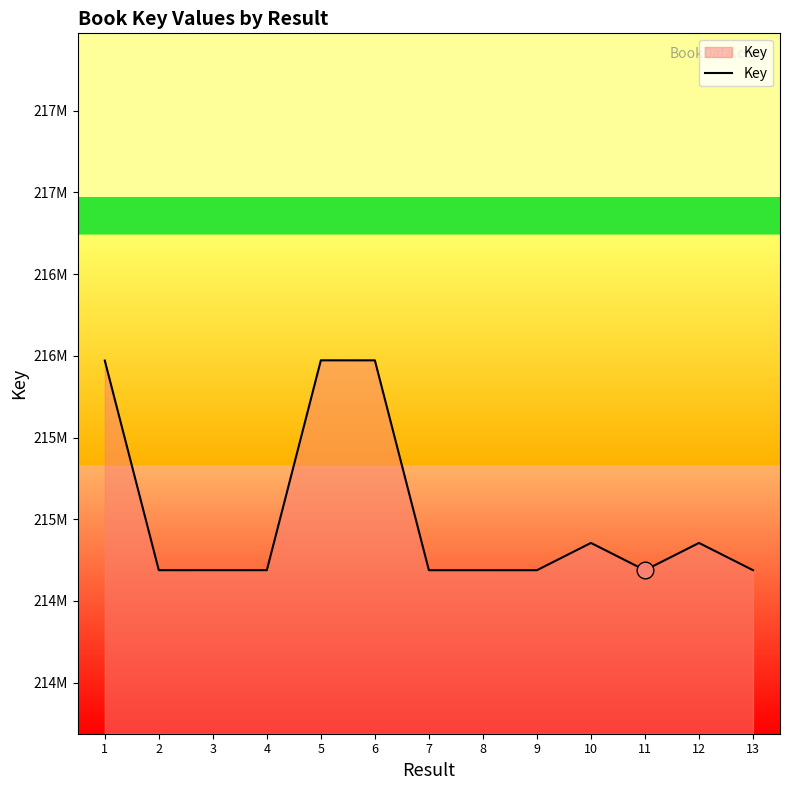

Reading left to right, what are all the values shown in this chart?

215970594	214688478	214688390	214688351	215972146	215971990	214688273	214688312	214688234	214855217	214688191	214855175	214688429